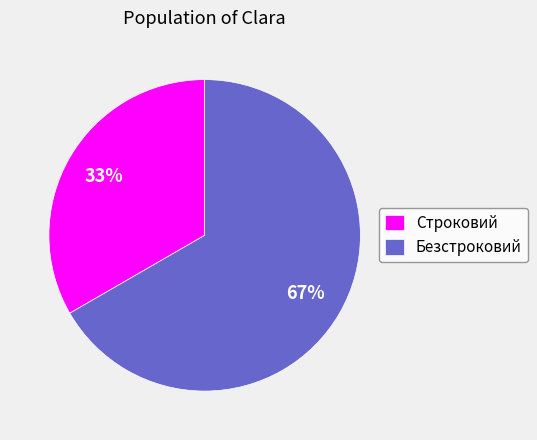

Which slice is the largest?

Безстроковий